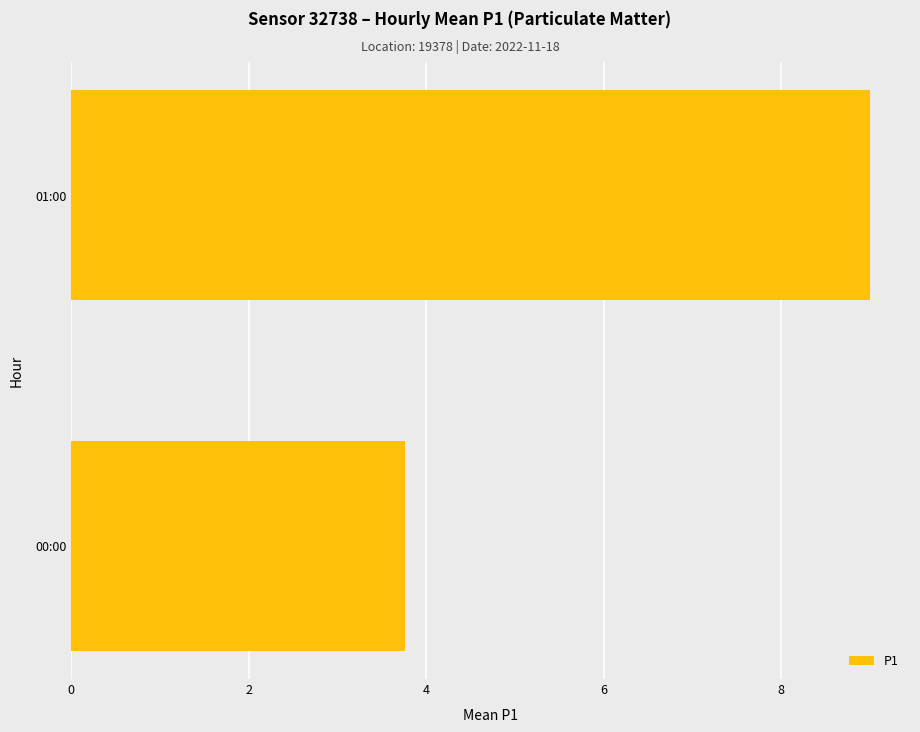

Which has a higher value, 01:00 or 00:00?

01:00